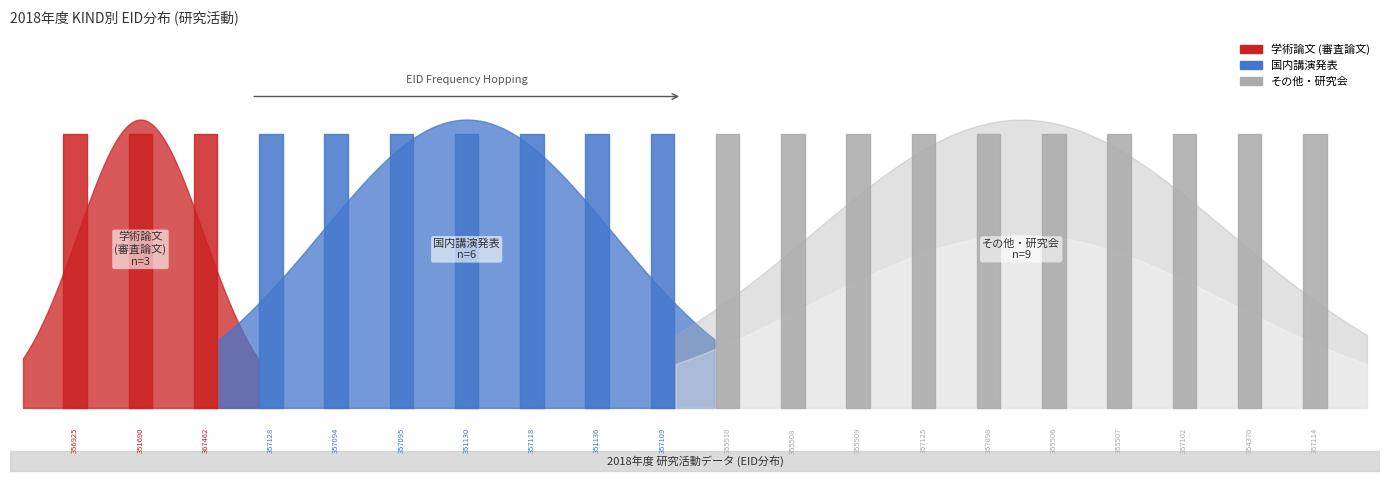

What is the greatest value displayed?

9